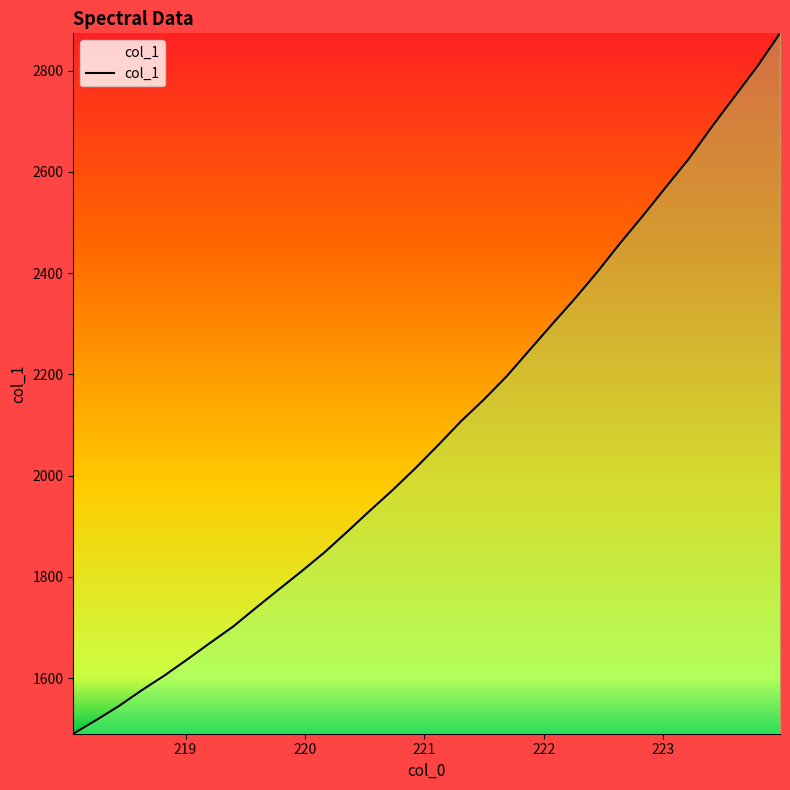

What is the greatest value displayed?

2873.6